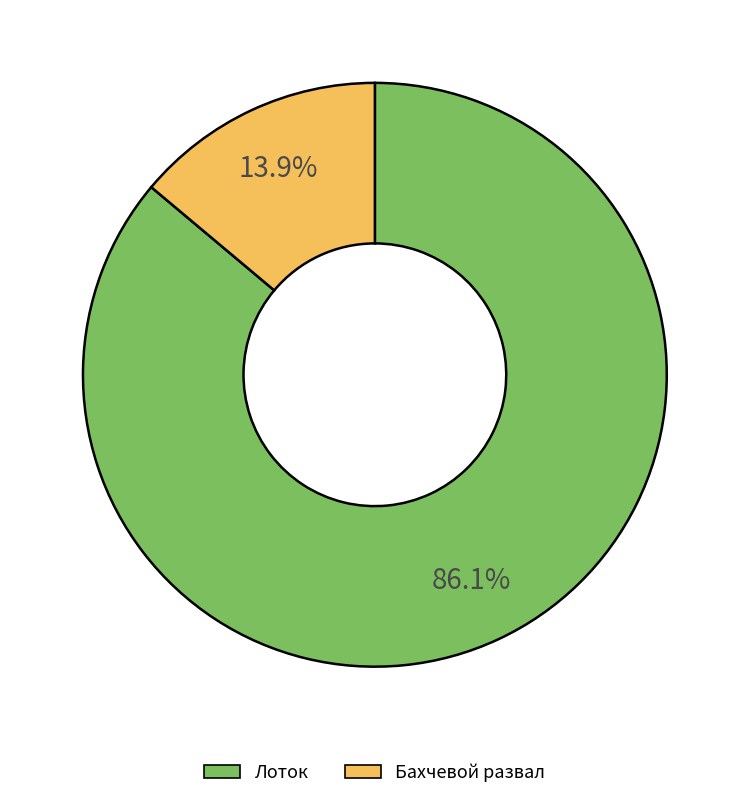

Does any single category account for the majority?

Yes